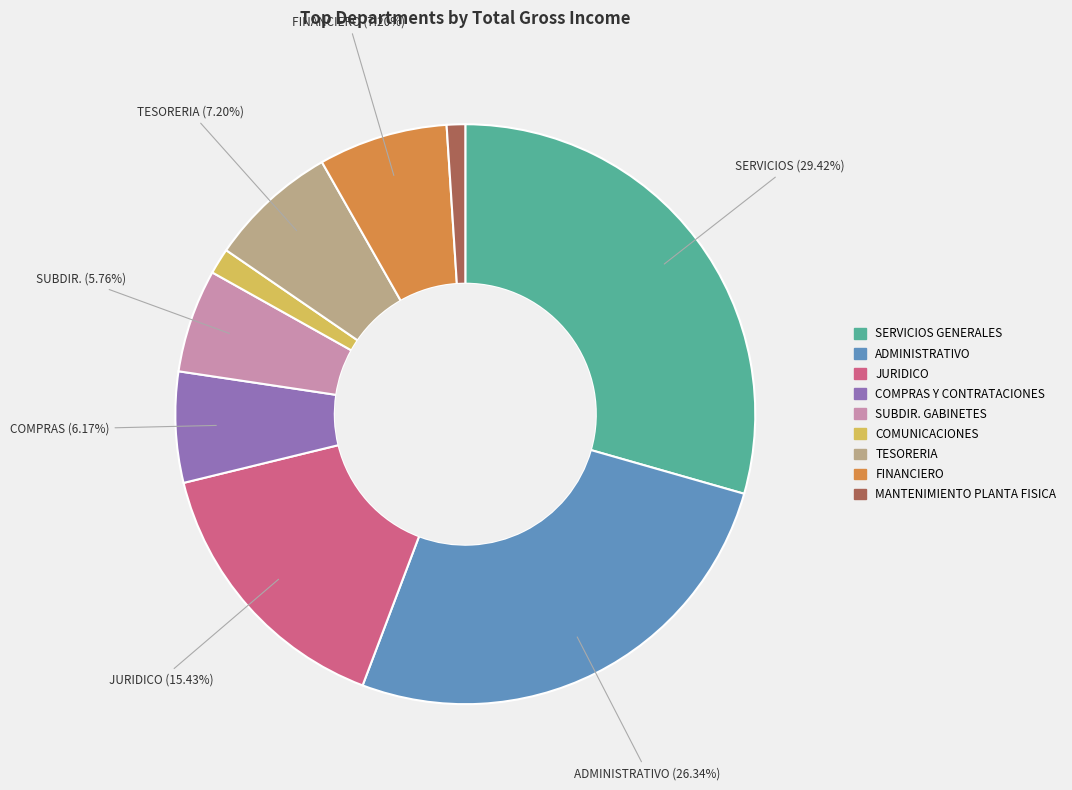

What is the total percentage of FINANCIERO and SUBDIR. GABINETES?

13.0%